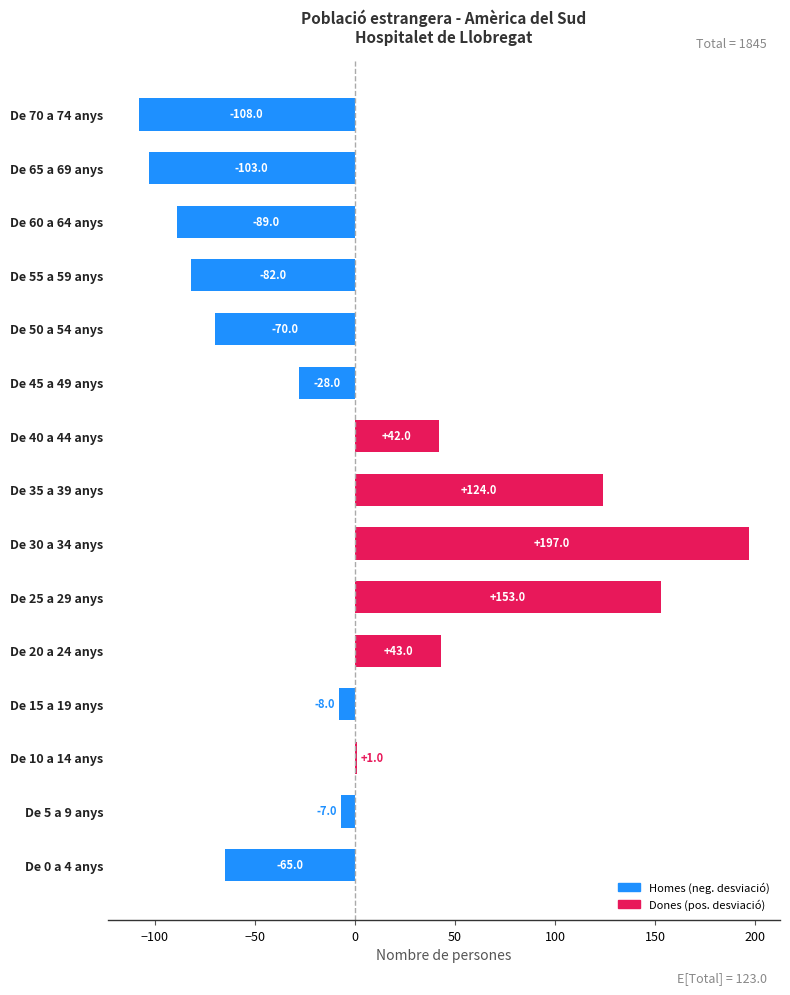

What is the sum of the values at De 70 a 74 anys and De 65 a 69 anys?

-211